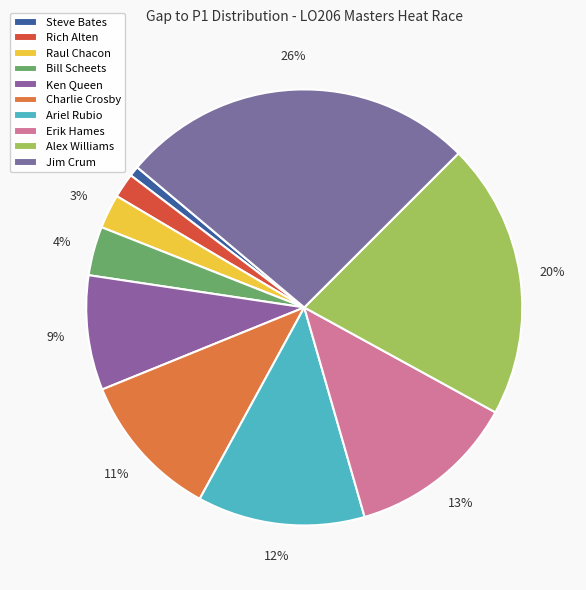

Count the number of slices in the pie.

10